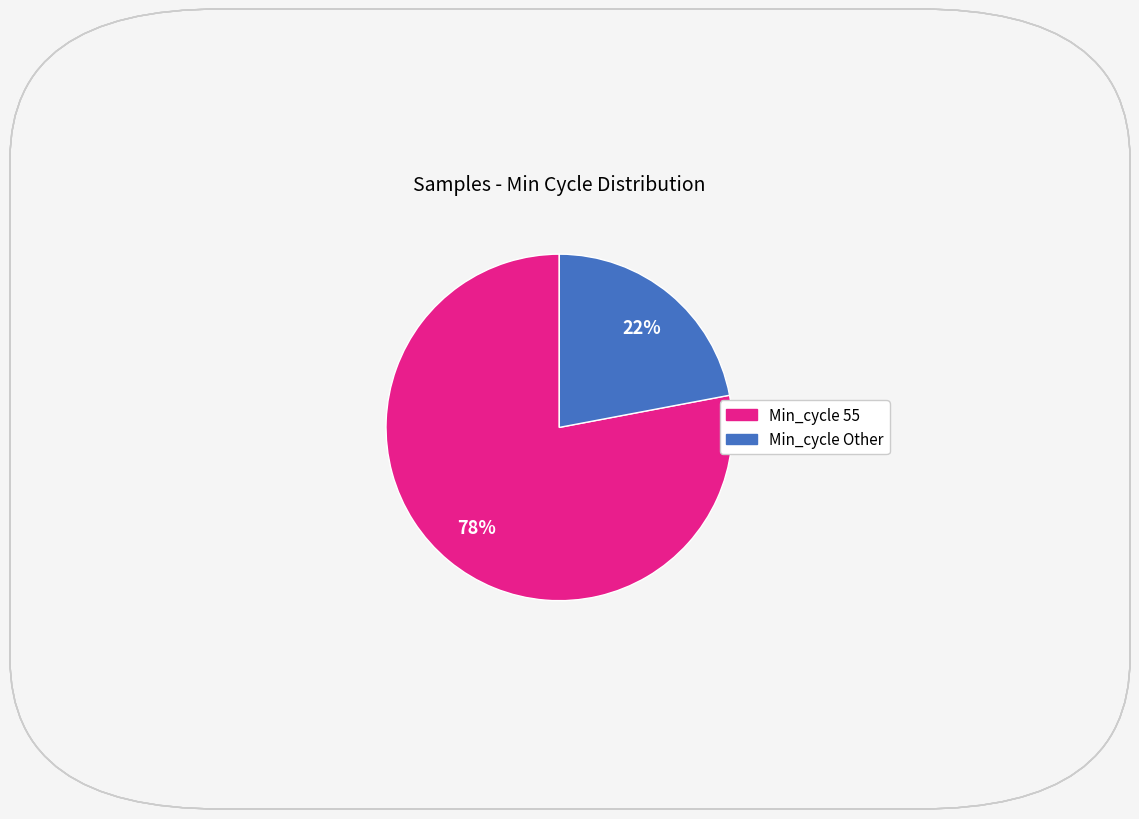

Does any single category account for the majority?

Yes